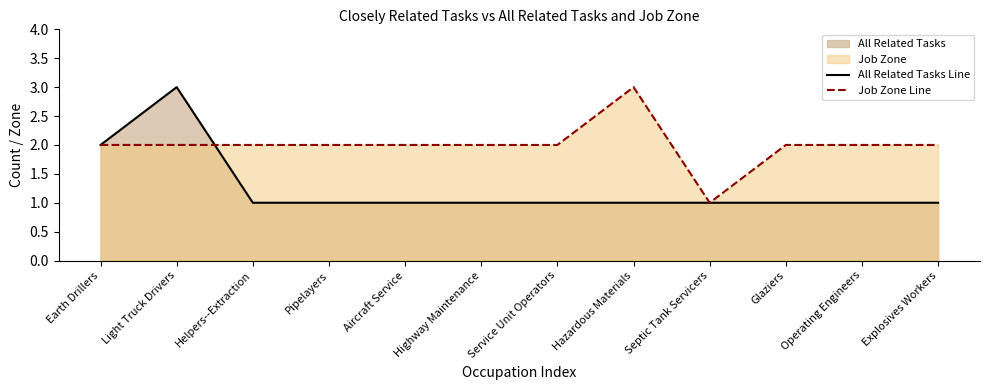

What is the label of the 10th point from the left?

Glaziers